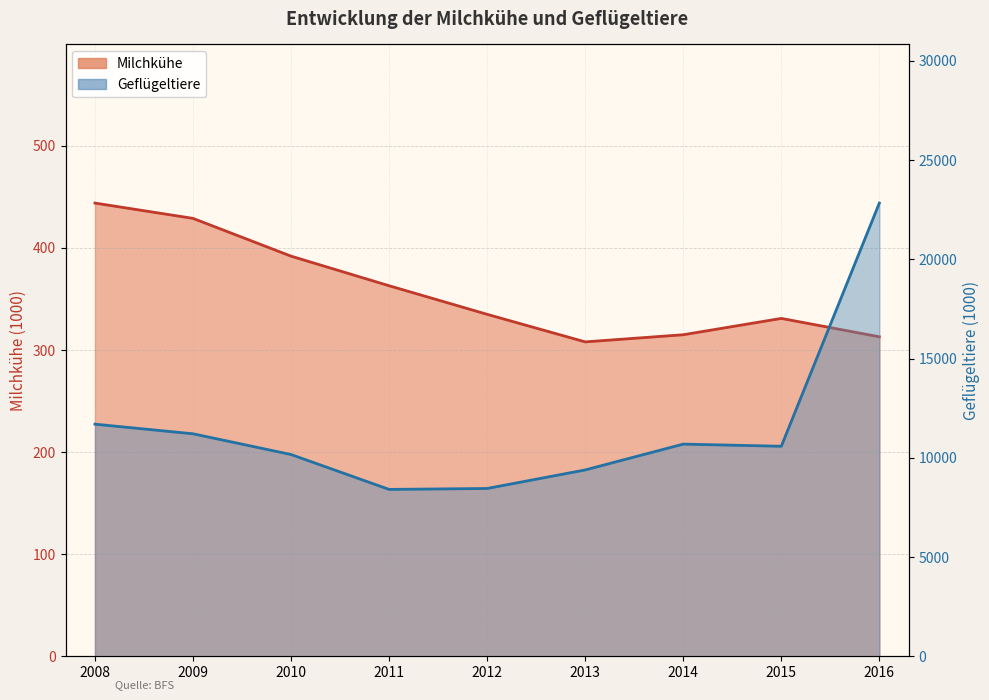

Is it true that Geflügeltiere equals 4377 at 2015?

False